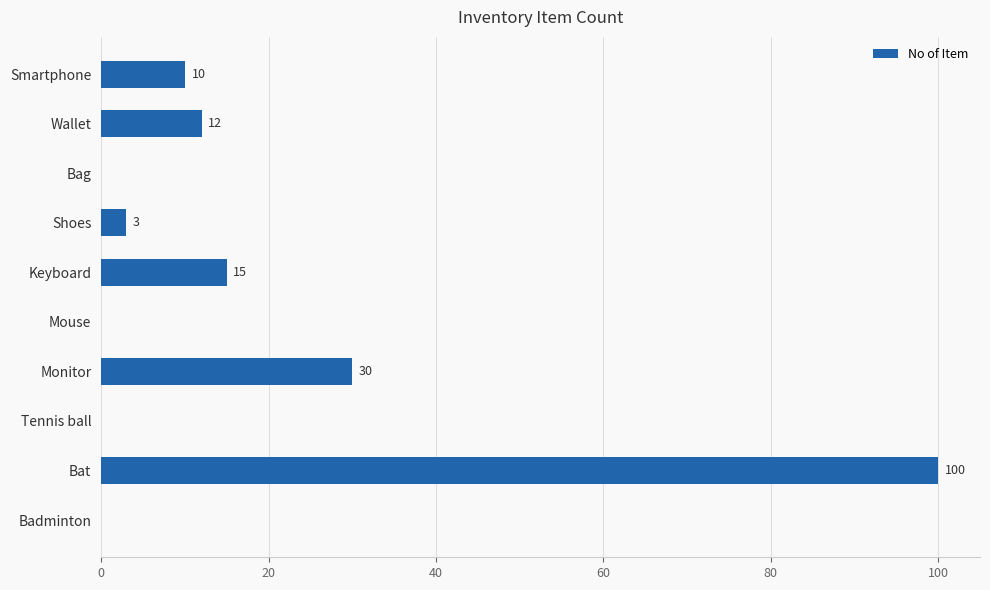

Is it true that the value at Smartphone is 10?

True